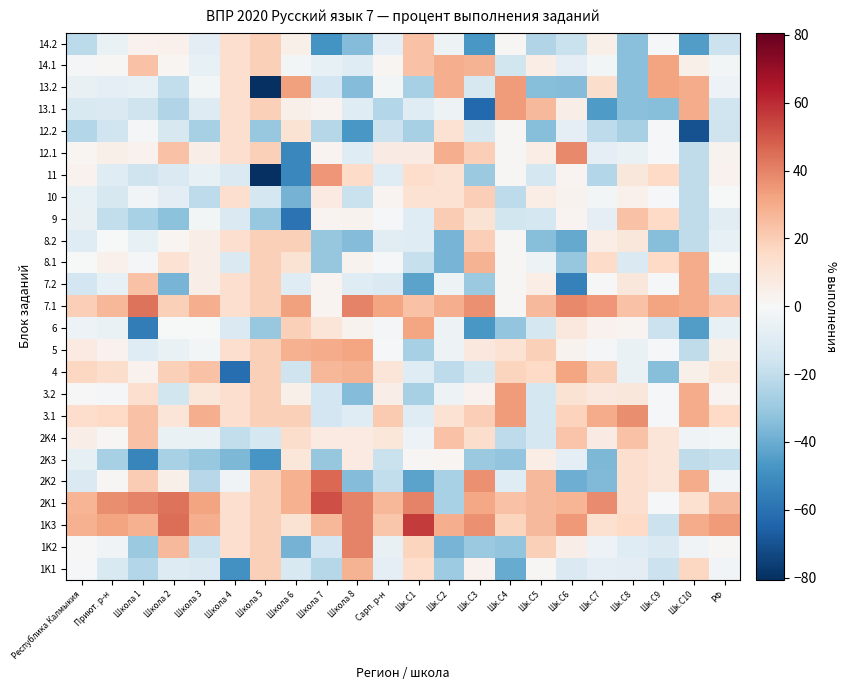

Which series has the widest spread of values?

11